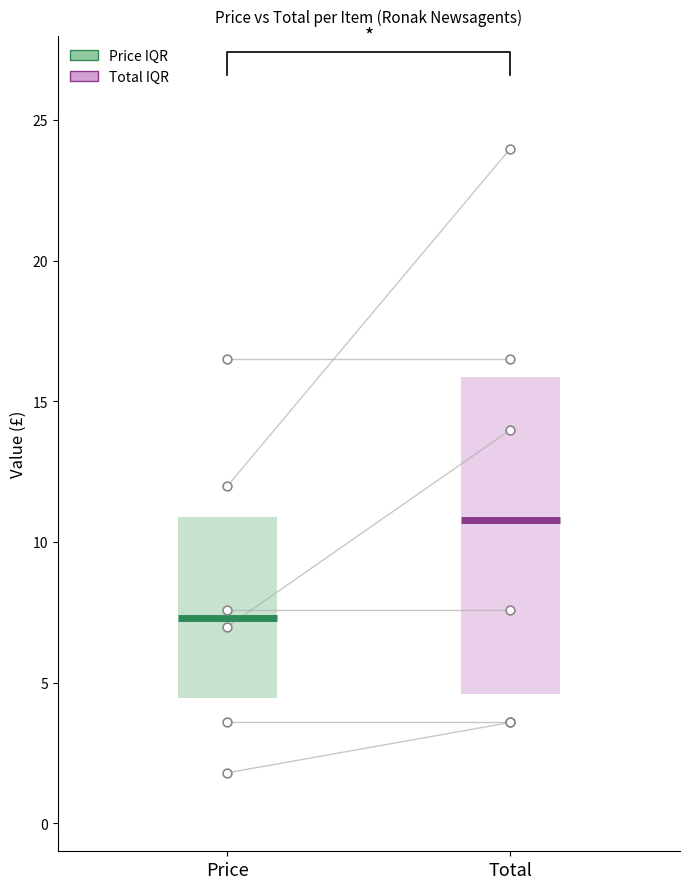

Which series contains the lowest Y value?

Price